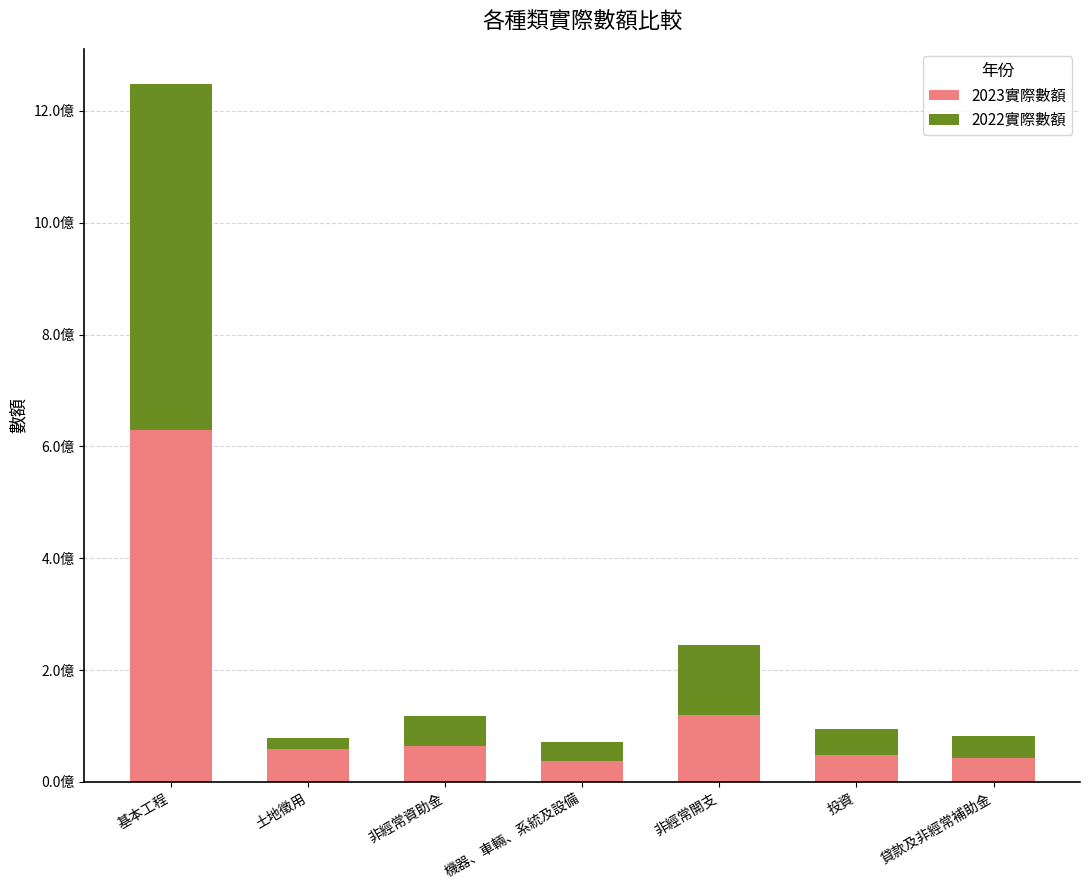

What are all the series names shown in the legend?

2023實際數額, 2022實際數額